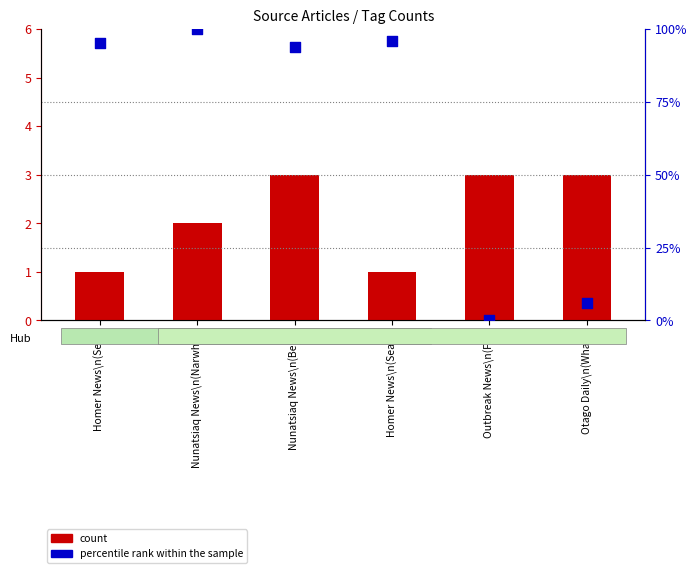

Which series has the largest total across all categories?

percentile rank within the sample